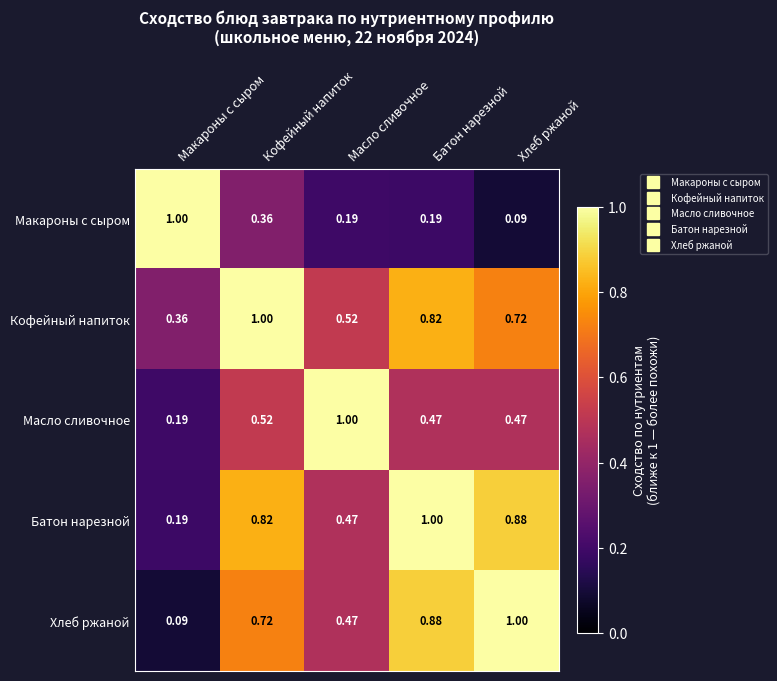

List the labels in order of Хлеб ржаной value, smallest first.

Макароны с сыром, Масло сливочное, Кофейный напиток, Батон нарезной, Хлеб ржаной